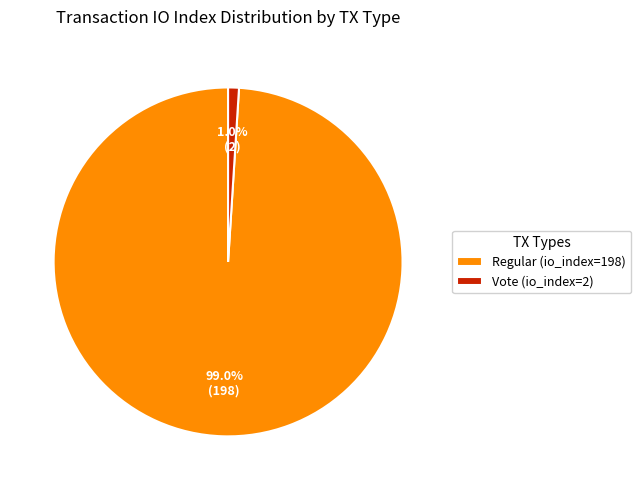

Which category has the smallest portion of the pie?

Vote (io_index=2)